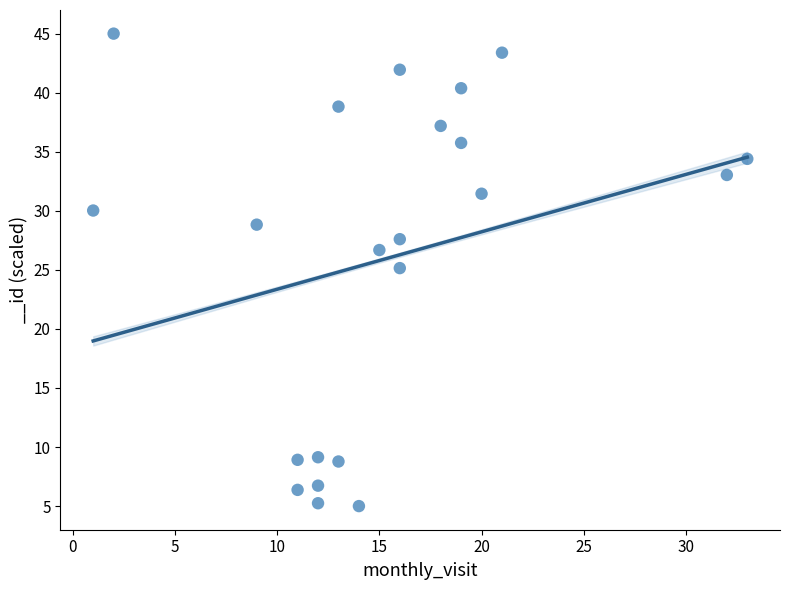

What is the range of Y values (max minus min)?

40.0